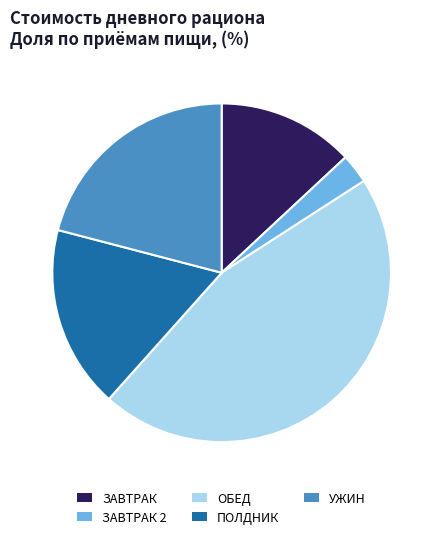

Which slice is the largest?

ОБЕД